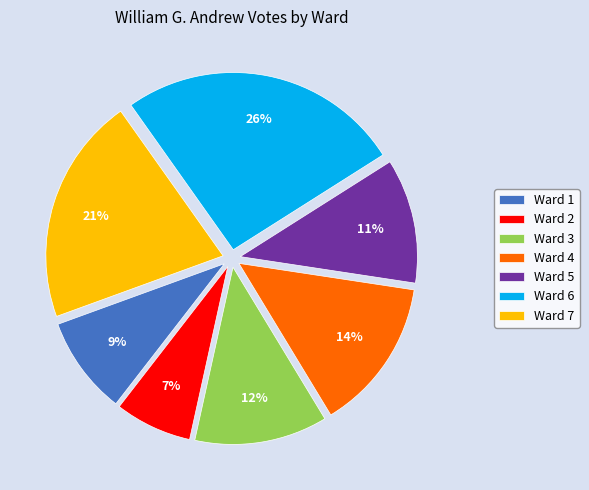

To the nearest percent, what percentage of the pie is Ward 2?

7%